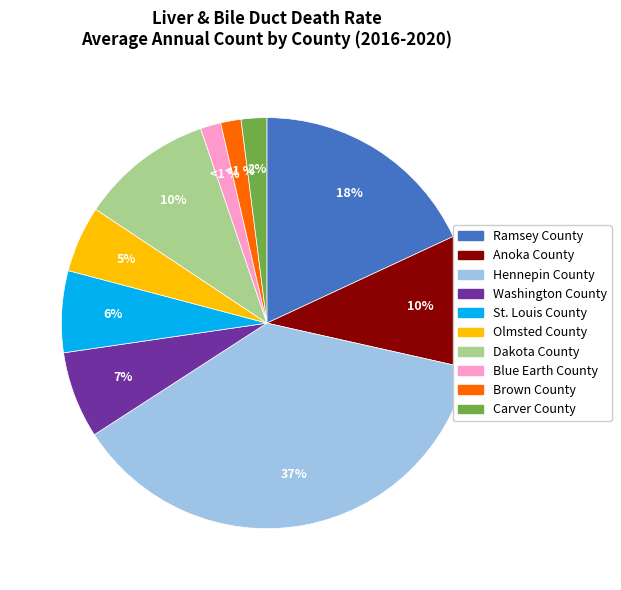

How many slices are in this pie chart?

10